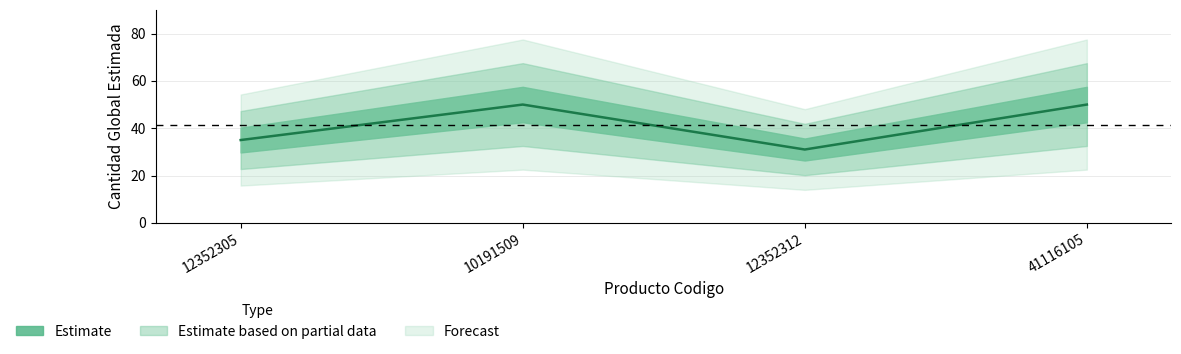

True or false: the data has more than 2 interior local peaks.

False